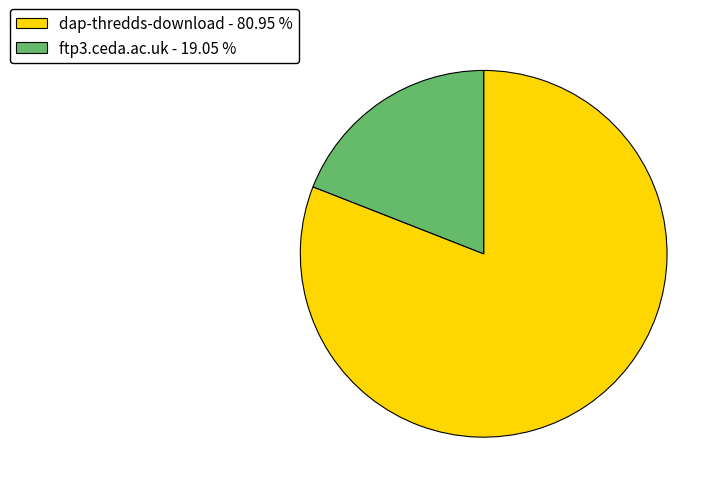

Is it true that ftp3.ceda.ac.uk is 6% of the pie?

False